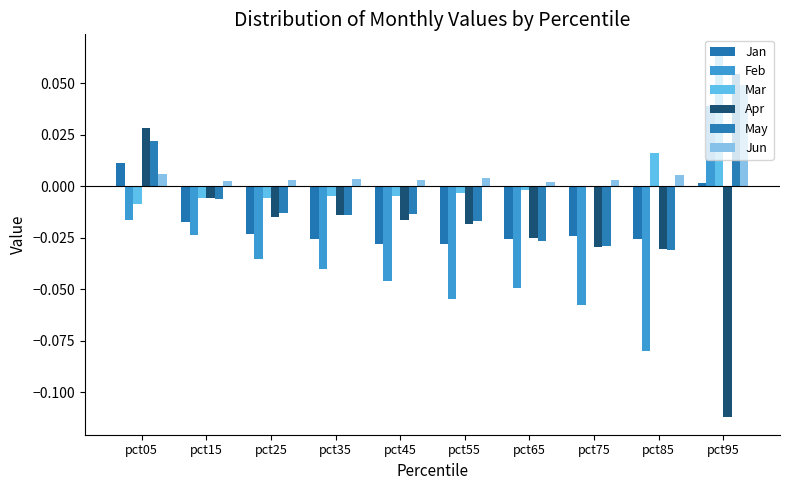

Are the bars horizontal?

No